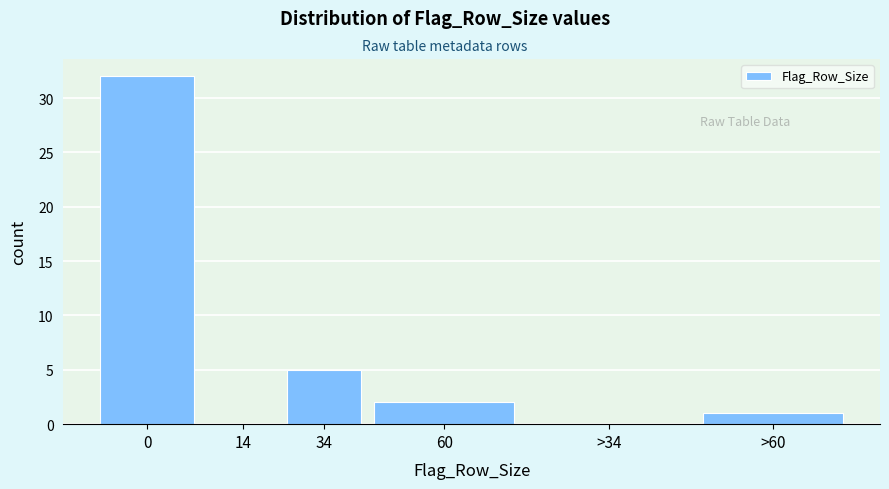

Reading left to right, list all the values displayed in this chart.

0=32	14=0	34=5	60=2	>34=0	>60=1